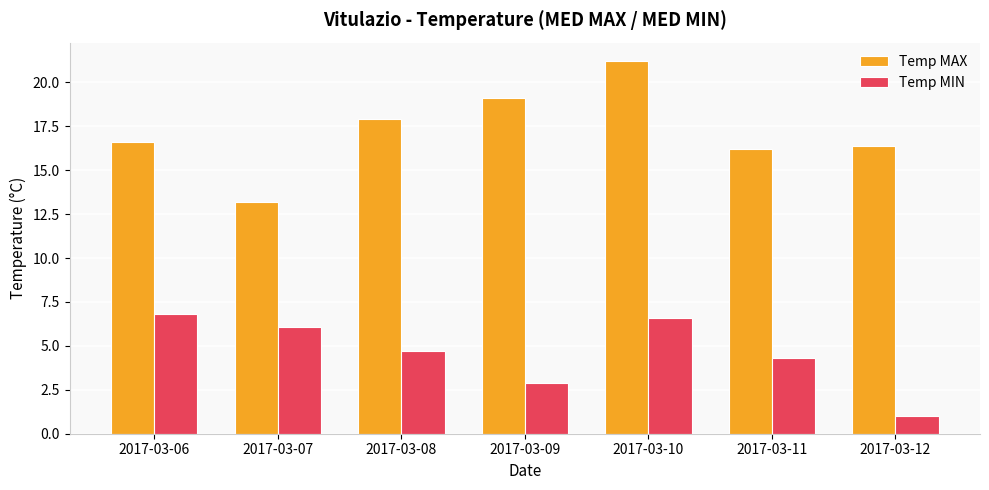

What is the lowest value of the Temp MAX series?

13.2